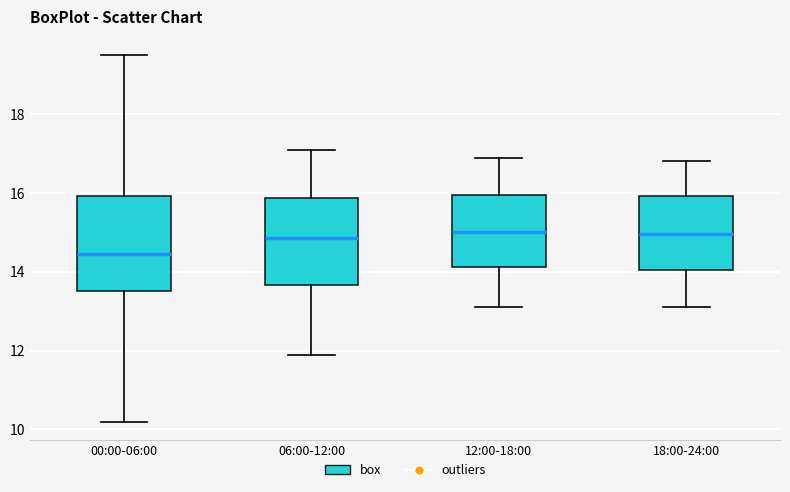

Reading left to right, transcribe this box plot: for each box, give where its median line is, the range the box spans, and where its two whiskers end, as read against the y-axis. The values are not printed on the chart, so give them approximately, as read against the axis.

00:00-06:00: median 14.4, box 13.6 to 16.0, whiskers 10.2 to 19.6
06:00-12:00: median 14.8, box 13.6 to 15.8, whiskers 12.0 to 17.2
12:00-18:00: median 15.0, box 14.2 to 16.0, whiskers 13.2 to 17.0
18:00-24:00: median 15.0, box 14.0 to 16.0, whiskers 13.2 to 16.8